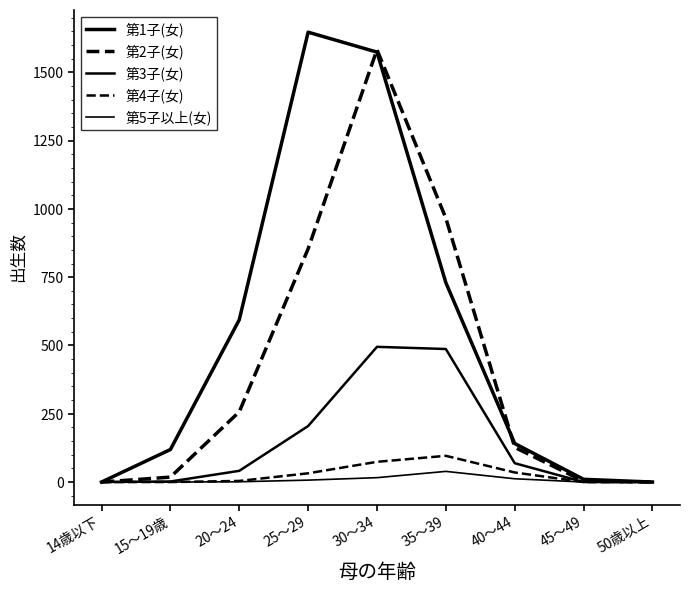

Does the chart display data point markers on the line(s)?

No